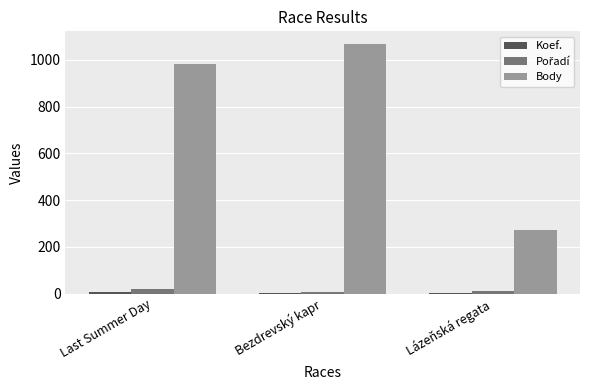

At which label is Body closest to 670?

Last Summer Day